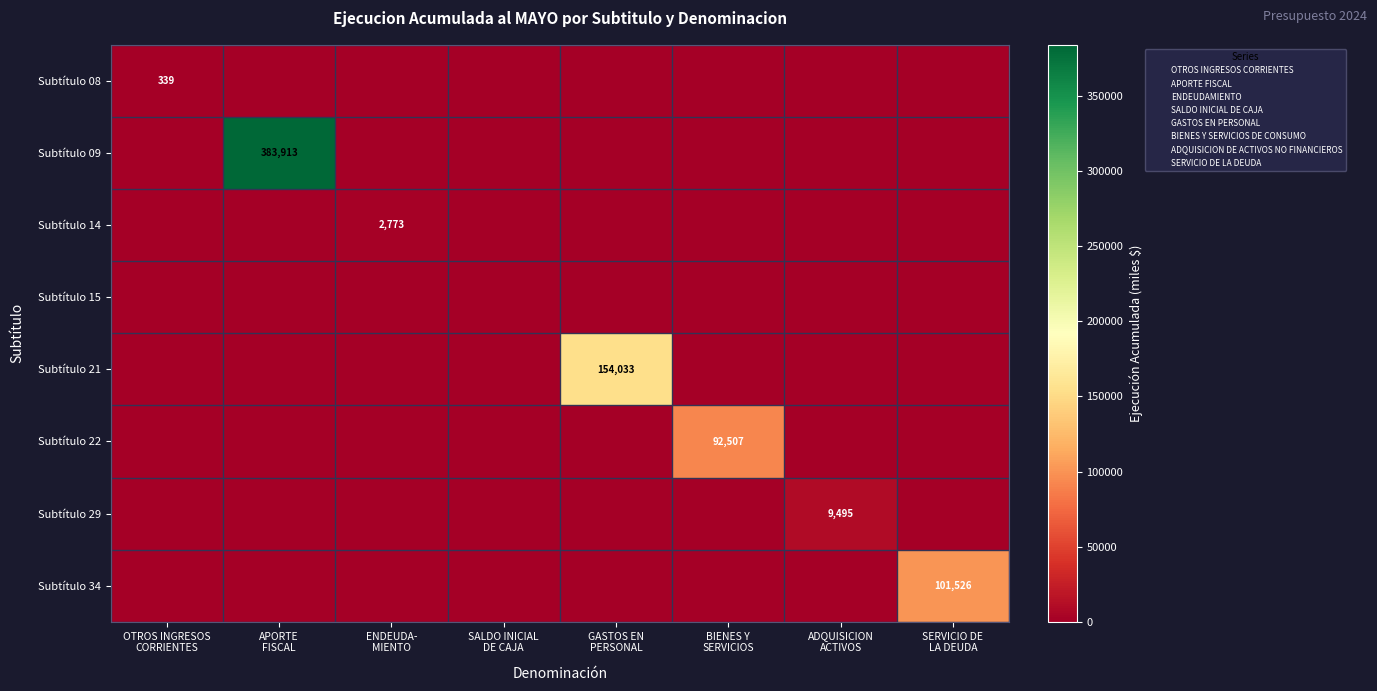

List the series in order of their peak value, lowest first.

Subtítulo 15, Subtítulo 08, Subtítulo 14, Subtítulo 29, Subtítulo 22, Subtítulo 34, Subtítulo 21, Subtítulo 09